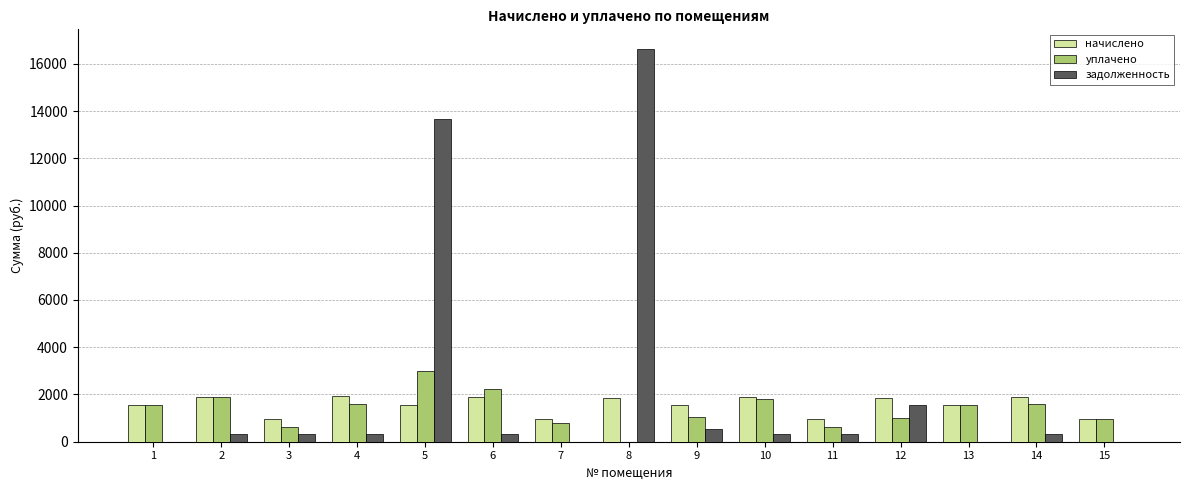

What is the highest value of the начислено series?

1920.7